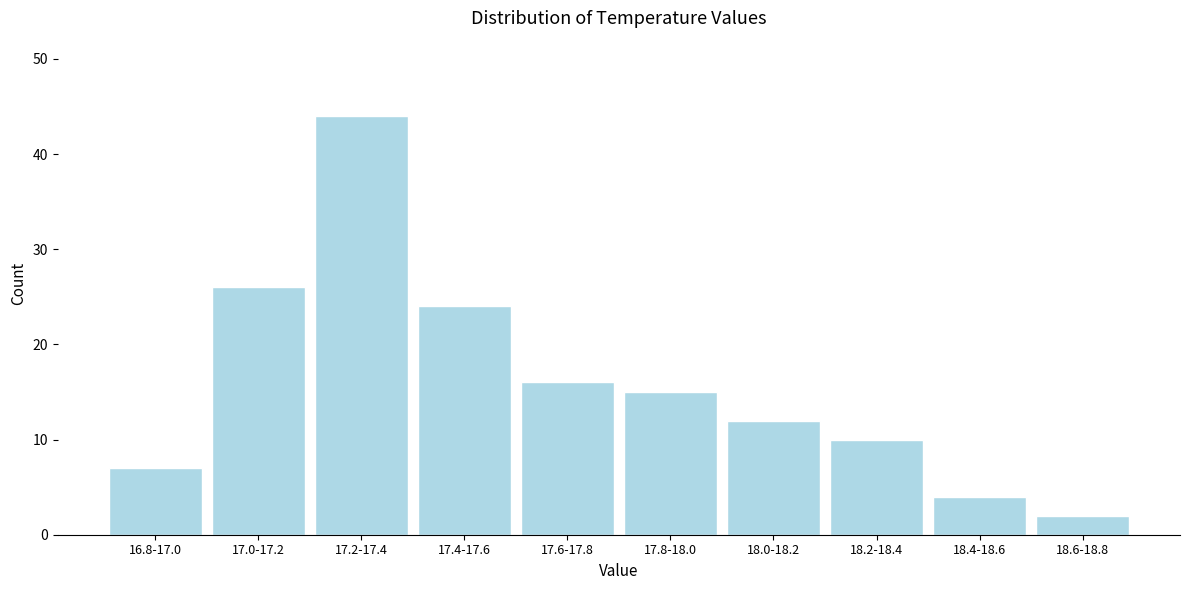

Reading left to right, list all the values displayed in this chart.

16.8-17.0=7	17.0-17.2=26	17.2-17.4=44	17.4-17.6=24	17.6-17.8=16	17.8-18.0=15	18.0-18.2=12	18.2-18.4=10	18.4-18.6=4	18.6-18.8=2